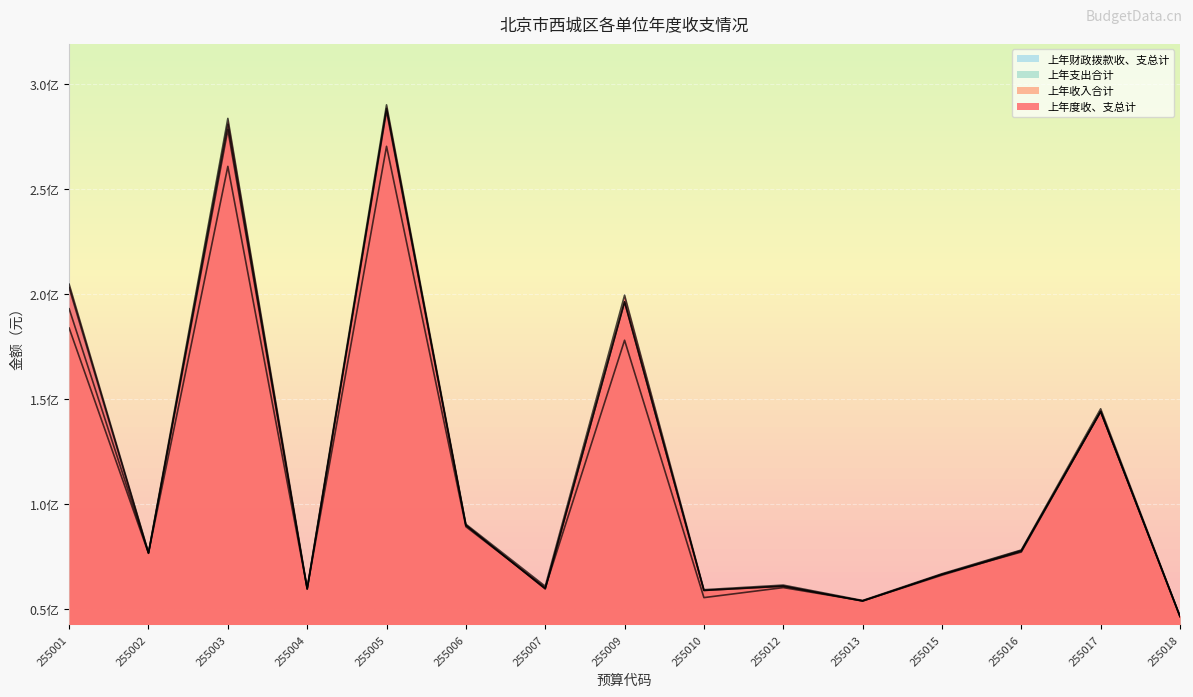

Is it true that 上年度收、支总计 equals 87342763.8 at 255013?

False